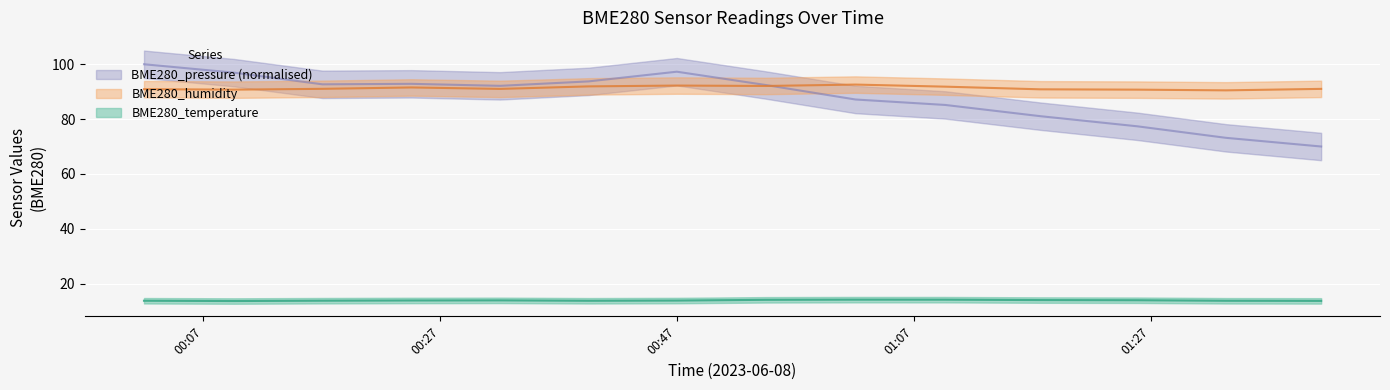

At which category is the sum across all series the highest?

2023/06/08 00:02:00